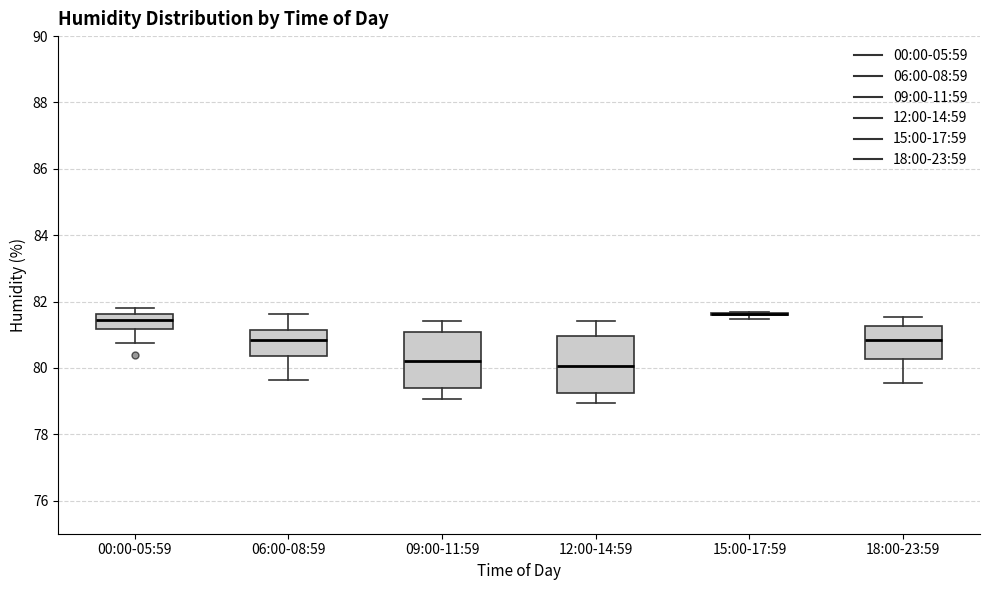

Where does the upper whisker of the box for 18:00-23:59 end on the y-axis? The values are not printed on the chart, so give them approximately, as read against the axis.

81.6